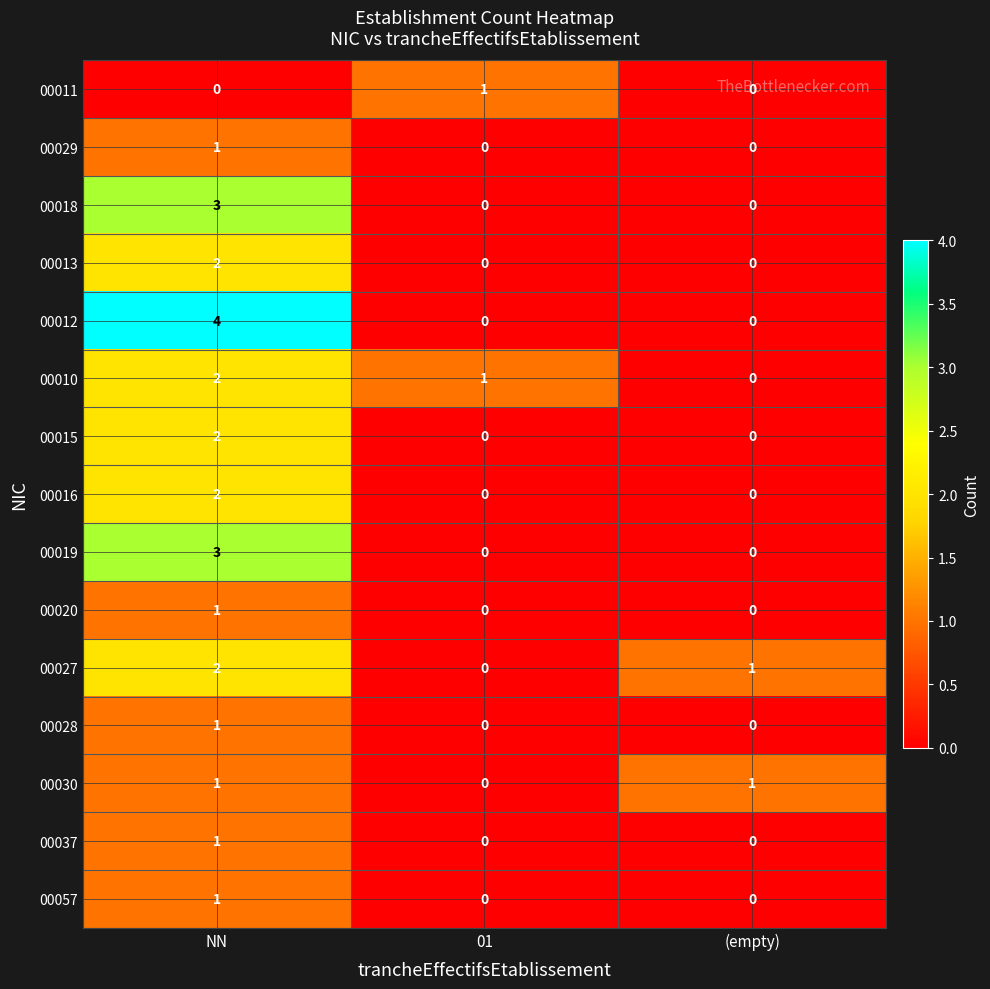

At which label does 00015 reach its peak?

NN